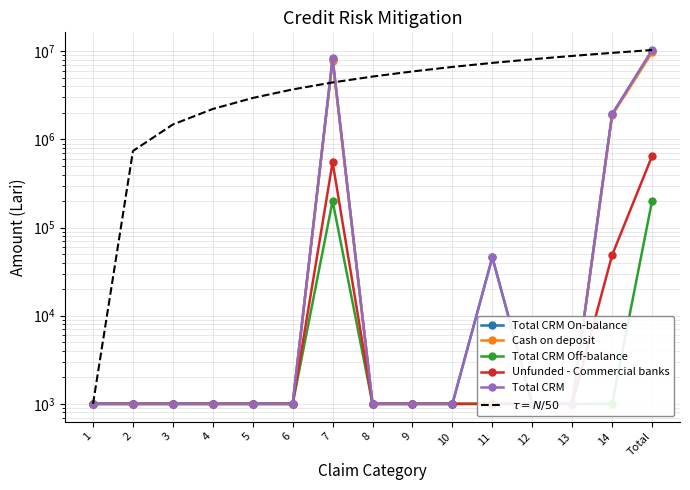

In Cash on deposit, how many points are higher than both neighbors (excluding endpoints)?

1